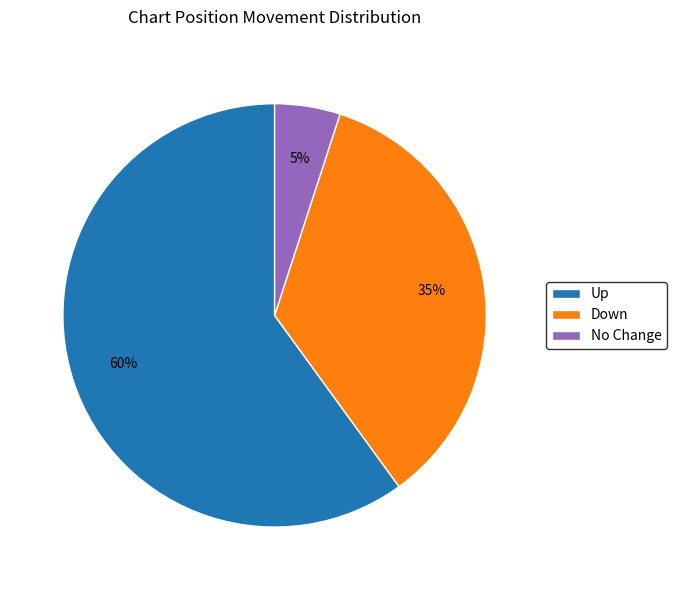

Which slice represents more than half of the pie?

Up